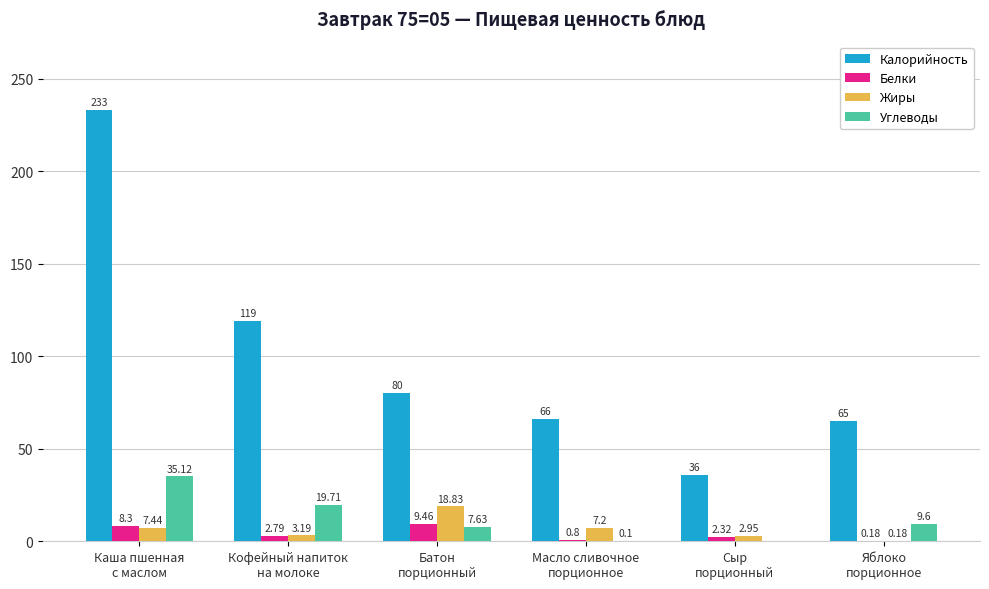

Which series has the largest total across all categories?

Калорийность